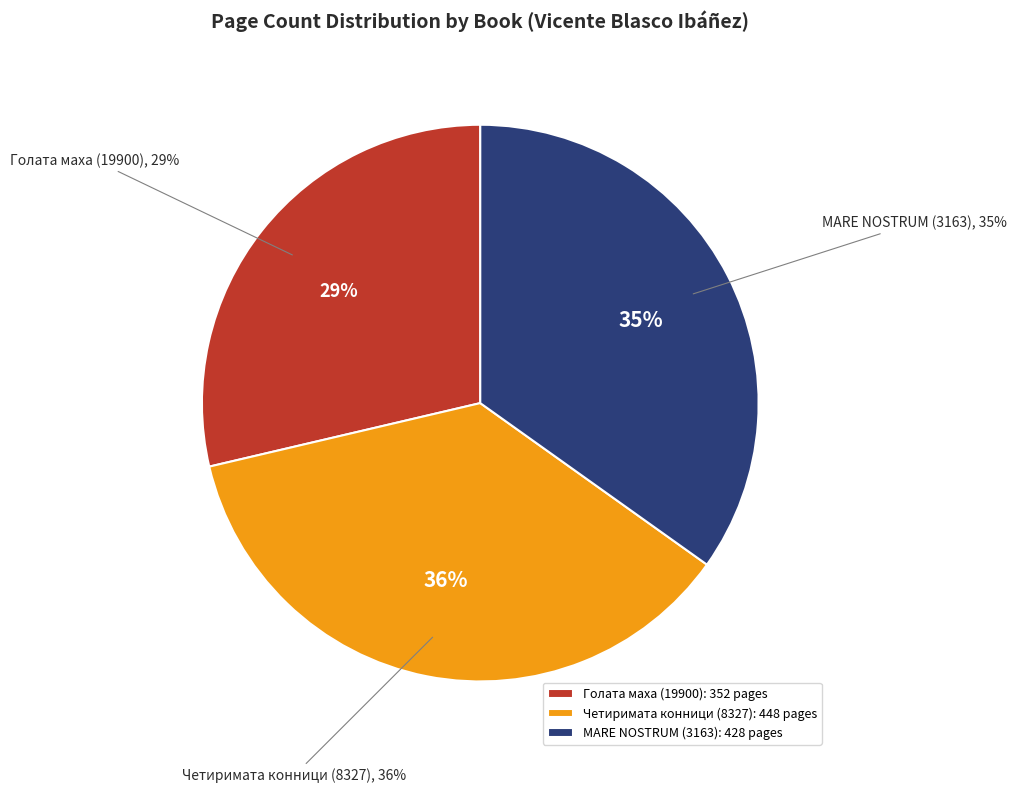

Which has a higher value, Четиримата конници на Апокалипсиса (8327) or Голата маха (19900)?

Четиримата конници на Апокалипсиса (8327)